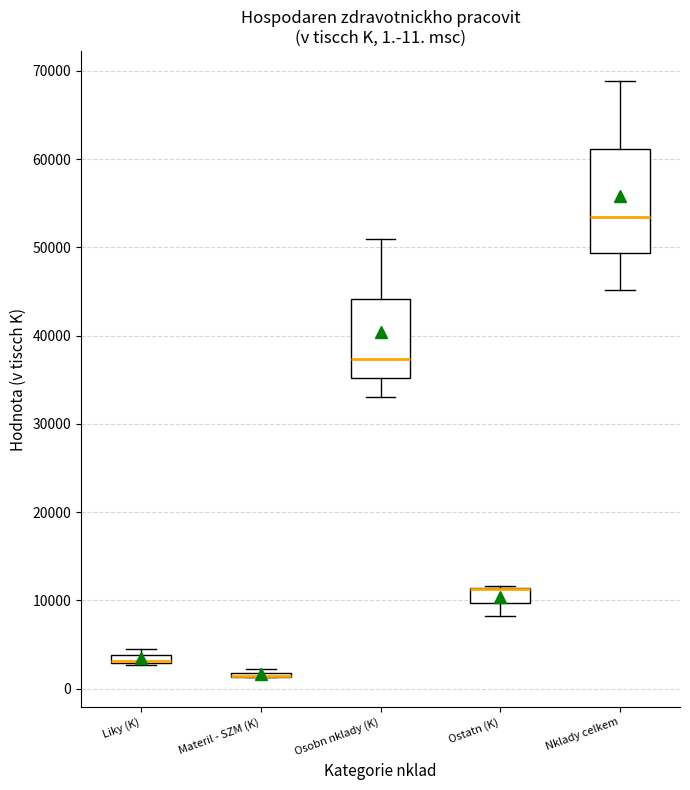

Which box is the tallest, from its lower edge to its upper edge?

Nklady celkem